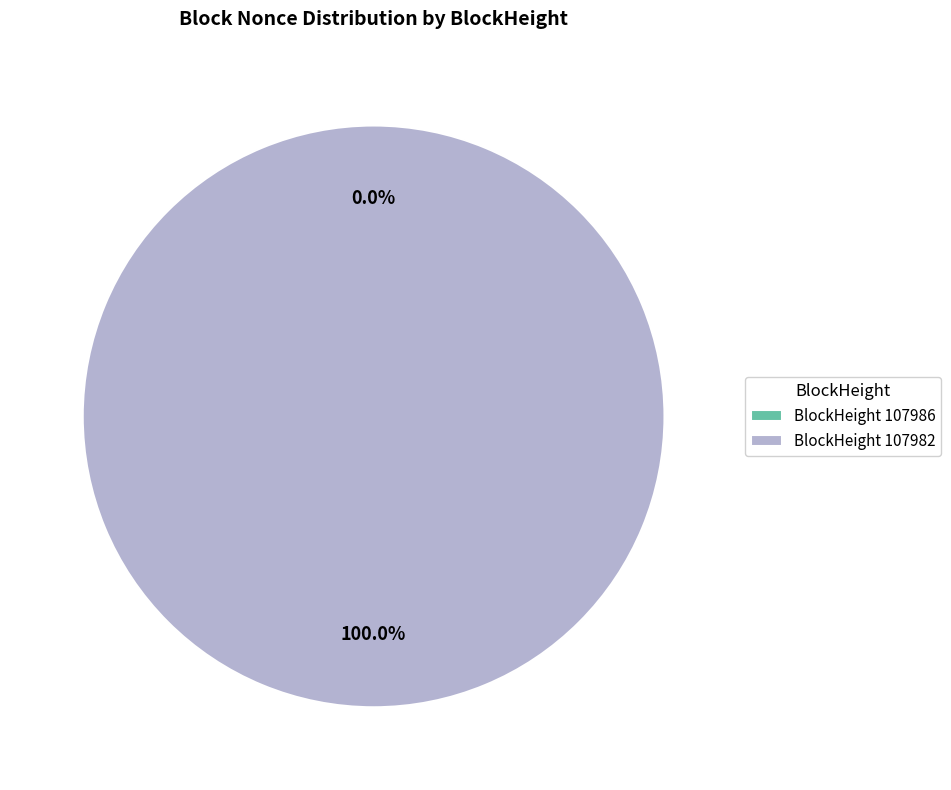

Does 107982 represent more than half of the total?

Yes